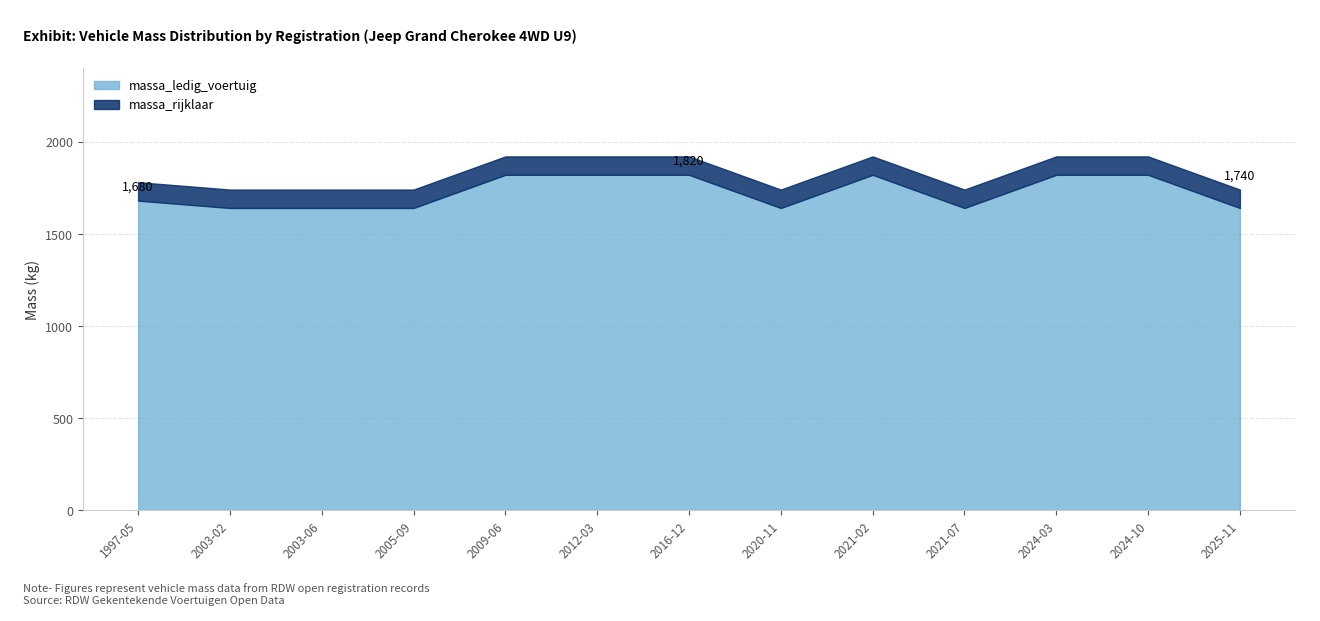

Rank the series by their average value, from lowest to highest.

massa_ledig_voertuig, massa_rijklaar